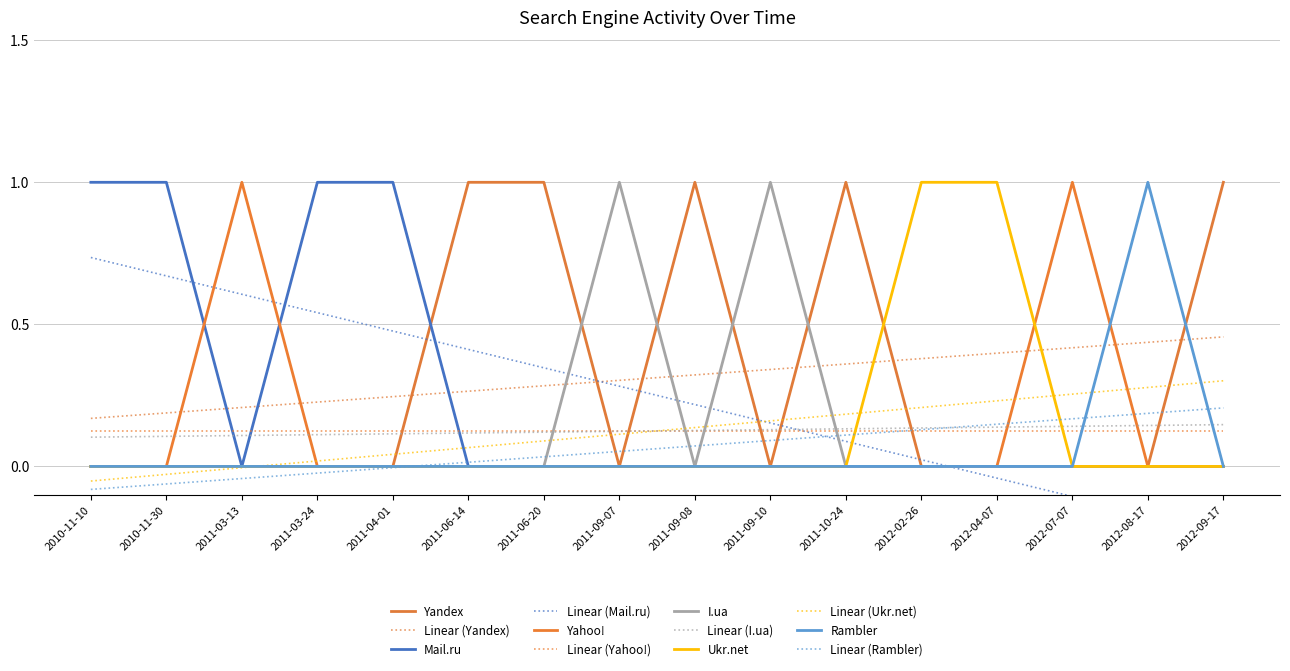

Reading left to right, transcribe all the data shown in this chart.

Yandex: 2010-11-10=0	2010-11-30=0	2011-03-13=0	2011-03-24=0	2011-04-01=0	2011-06-14=1	2011-06-20=1	2011-09-07=0	2011-09-08=1	2011-09-10=0	2011-10-24=1	2012-02-26=0	2012-04-07=0	2012-07-07=0	2012-08-17=0	2012-09-17=1
Mail.ru: 2010-11-10=1	2010-11-30=1	2011-03-13=0	2011-03-24=1	2011-04-01=1	2011-06-14=0	2011-06-20=0	2011-09-07=0	2011-09-08=0	2011-09-10=0	2011-10-24=0	2012-02-26=0	2012-04-07=0	2012-07-07=0	2012-08-17=0	2012-09-17=0
Yahoo!: 2010-11-10=0	2010-11-30=0	2011-03-13=1	2011-03-24=0	2011-04-01=0	2011-06-14=0	2011-06-20=0	2011-09-07=0	2011-09-08=0	2011-09-10=0	2011-10-24=0	2012-02-26=0	2012-04-07=0	2012-07-07=1	2012-08-17=0	2012-09-17=0
I.ua: 2010-11-10=0	2010-11-30=0	2011-03-13=0	2011-03-24=0	2011-04-01=0	2011-06-14=0	2011-06-20=0	2011-09-07=1	2011-09-08=0	2011-09-10=1	2011-10-24=0	2012-02-26=0	2012-04-07=0	2012-07-07=0	2012-08-17=0	2012-09-17=0
Ukr.net: 2010-11-10=0	2010-11-30=0	2011-03-13=0	2011-03-24=0	2011-04-01=0	2011-06-14=0	2011-06-20=0	2011-09-07=0	2011-09-08=0	2011-09-10=0	2011-10-24=0	2012-02-26=1	2012-04-07=1	2012-07-07=0	2012-08-17=0	2012-09-17=0
Rambler: 2010-11-10=0	2010-11-30=0	2011-03-13=0	2011-03-24=0	2011-04-01=0	2011-06-14=0	2011-06-20=0	2011-09-07=0	2011-09-08=0	2011-09-10=0	2011-10-24=0	2012-02-26=0	2012-04-07=0	2012-07-07=0	2012-08-17=1	2012-09-17=0